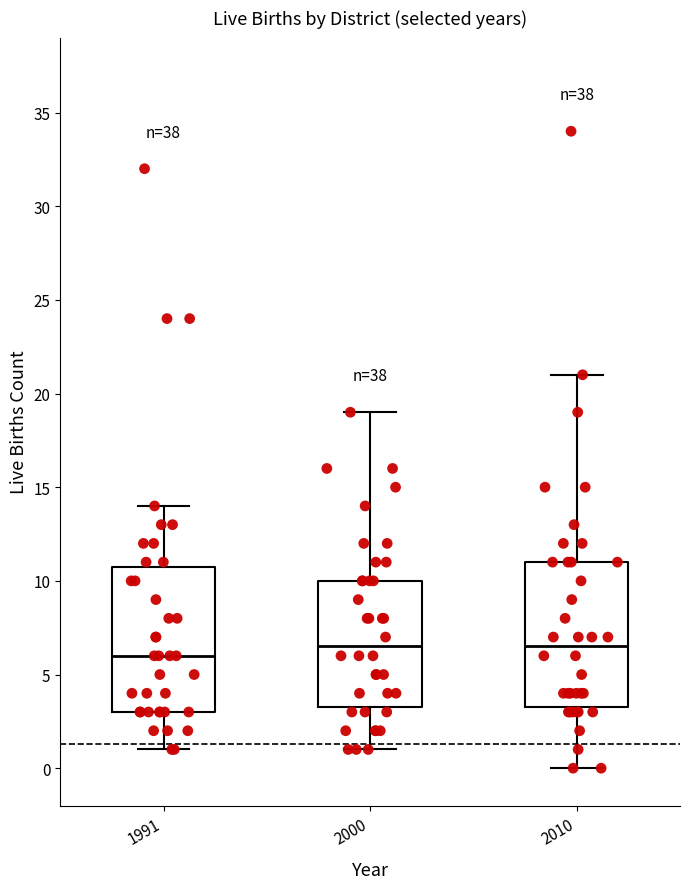

Reading left to right, transcribe this box plot: for each box, give where its median line is, the range the box spans, and where its two whiskers end, as read against the y-axis. The values are not printed on the chart, so give them approximately, as read against the axis.

1991: median 6.0, box 3.0 to 11.0, whiskers 1.0 to 14.0
2000: median 6.5, box 3.5 to 10.0, whiskers 1.0 to 19.0
2010: median 6.5, box 3.5 to 11.0, whiskers 0.0 to 21.0